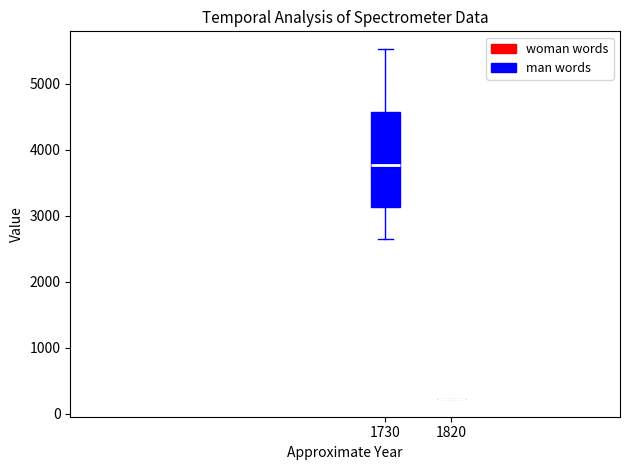

Which box is the tallest, from its lower edge to its upper edge?

1730